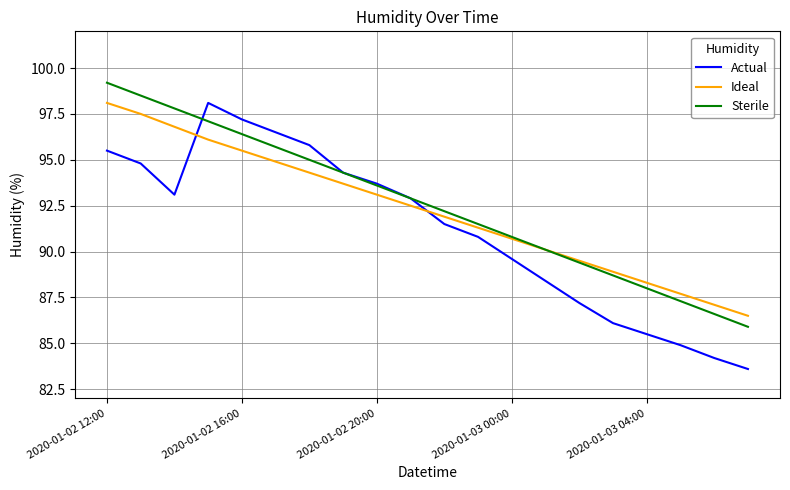

What is the highest value of the Sterile series?

99.2